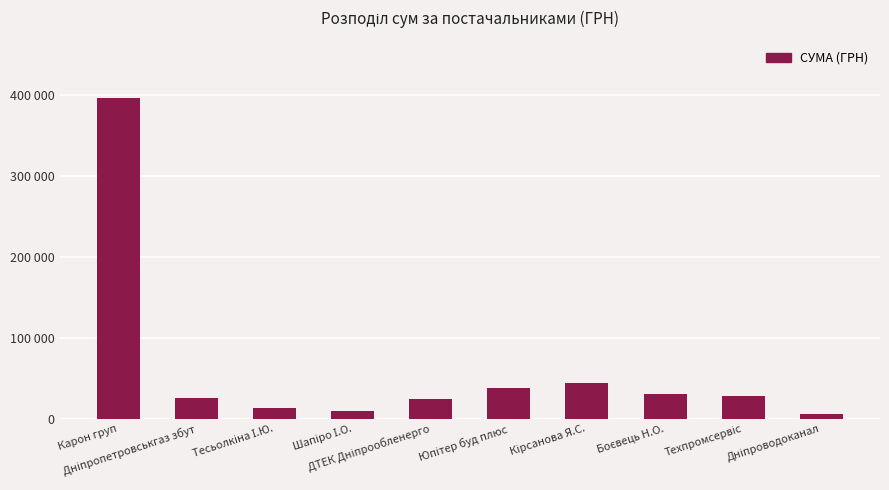

Does the chart contain any negative values?

No